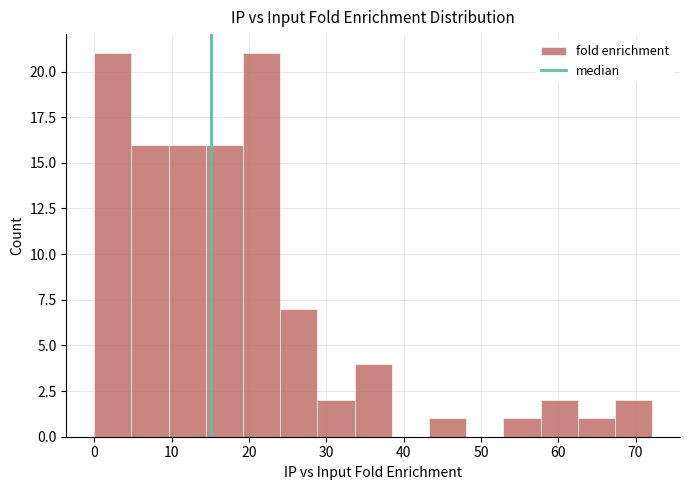

Reading left to right, transcribe this chart: for each bar, give the range it covers on the x-axis and its height. Neither the bar edges nor the heights are printed on the chart, so give them approximately, as read against the axes.

0 to 5: 21
5 to 10: 16
10 to 14: 16
14 to 19: 16
19 to 24: 21
24 to 29: 7
29 to 34: 2
34 to 38: 4
38 to 43: 0
43 to 48: 1
48 to 53: 0
53 to 58: 1
58 to 63: 2
63 to 67: 1
67 to 72: 2